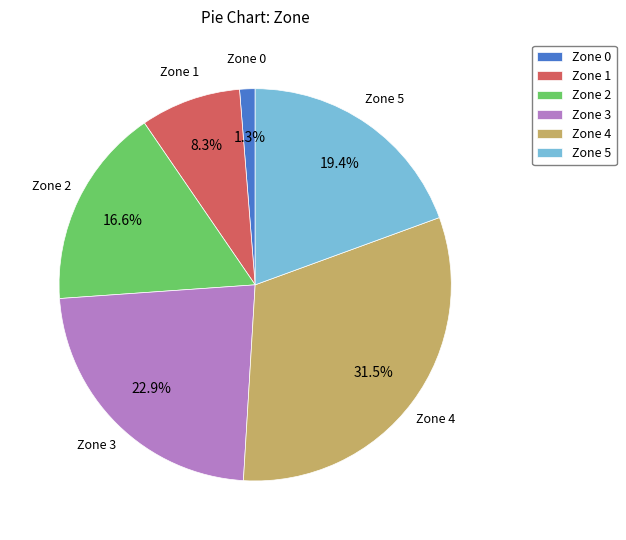

Between Zone 1 and Zone 2, which is larger?

Zone 2